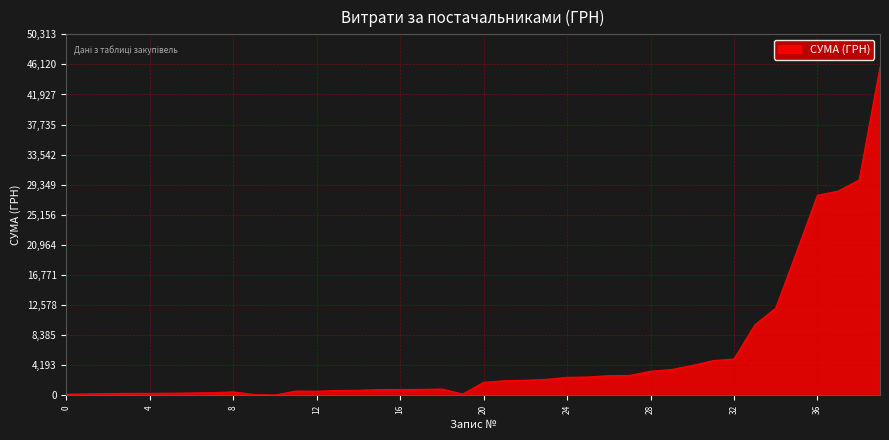

How many lines are shown in the chart?

1